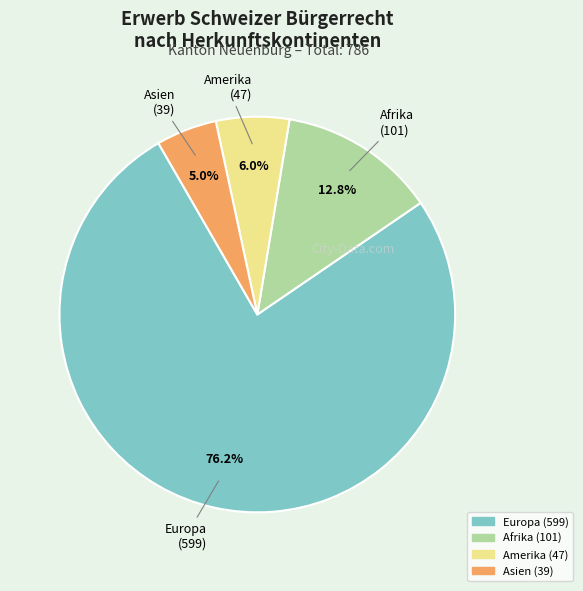

Count the number of slices in the pie.

4